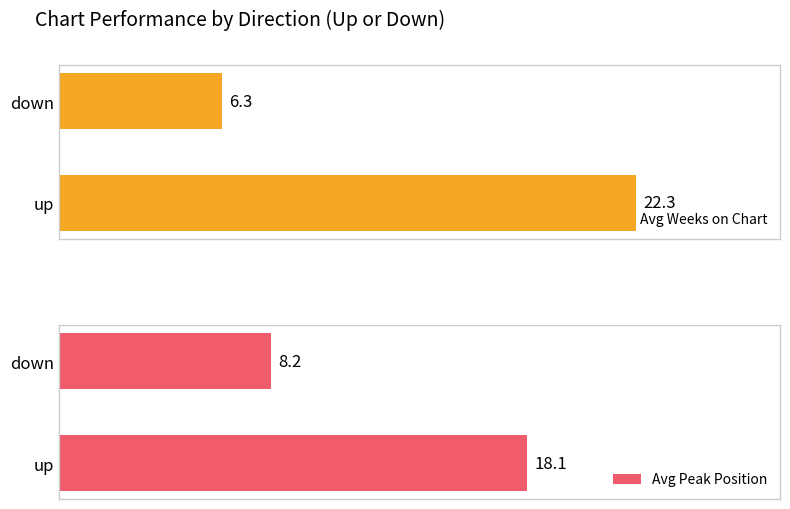

Which category has the highest value in the Avg Peak Position series?

up